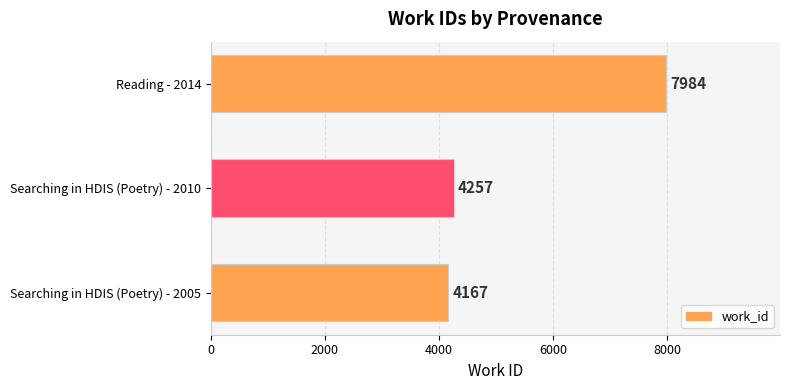

Approximately how many times larger is the value at Searching in HDIS (Poetry) - 2005 compared to Searching in HDIS (Poetry) - 2010?

1.0